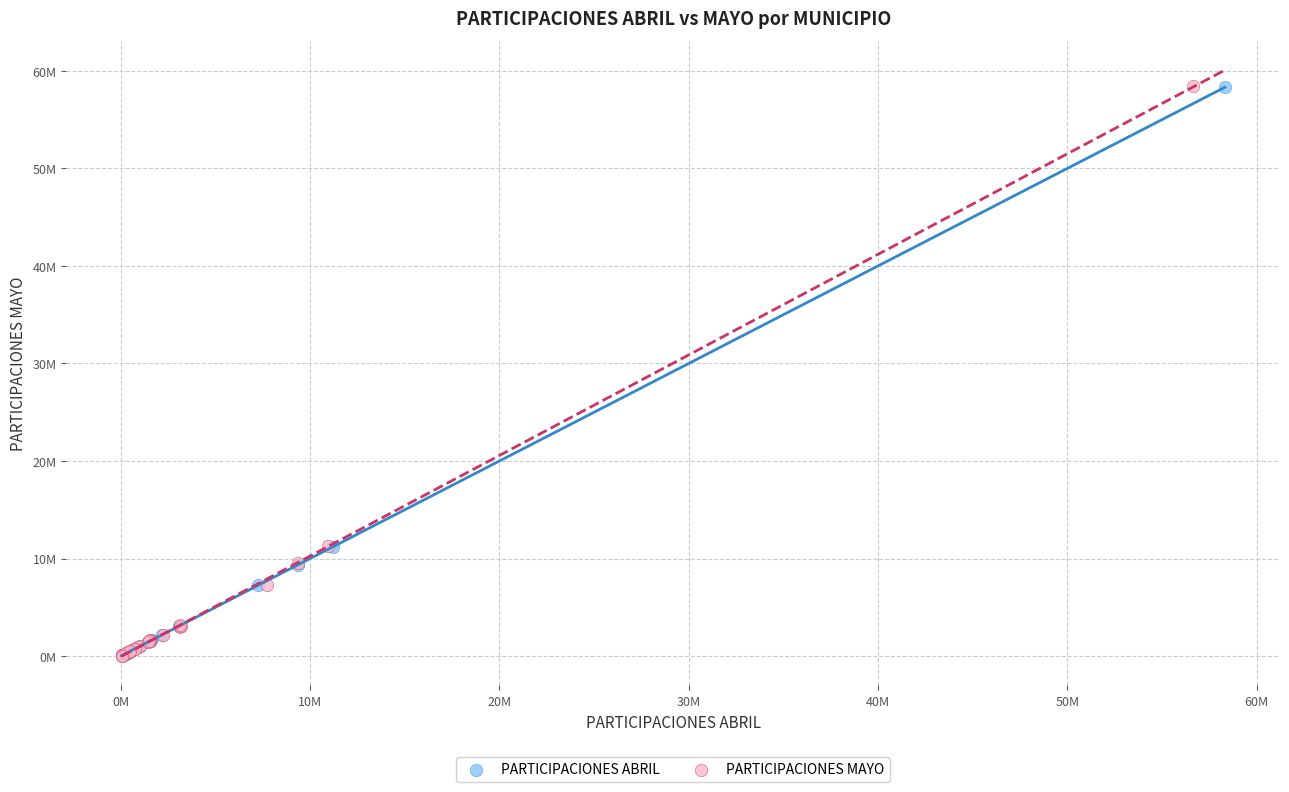

What are all the series names shown in the legend?

PARTICIPACIONES ABRIL, PARTICIPACIONES MAYO